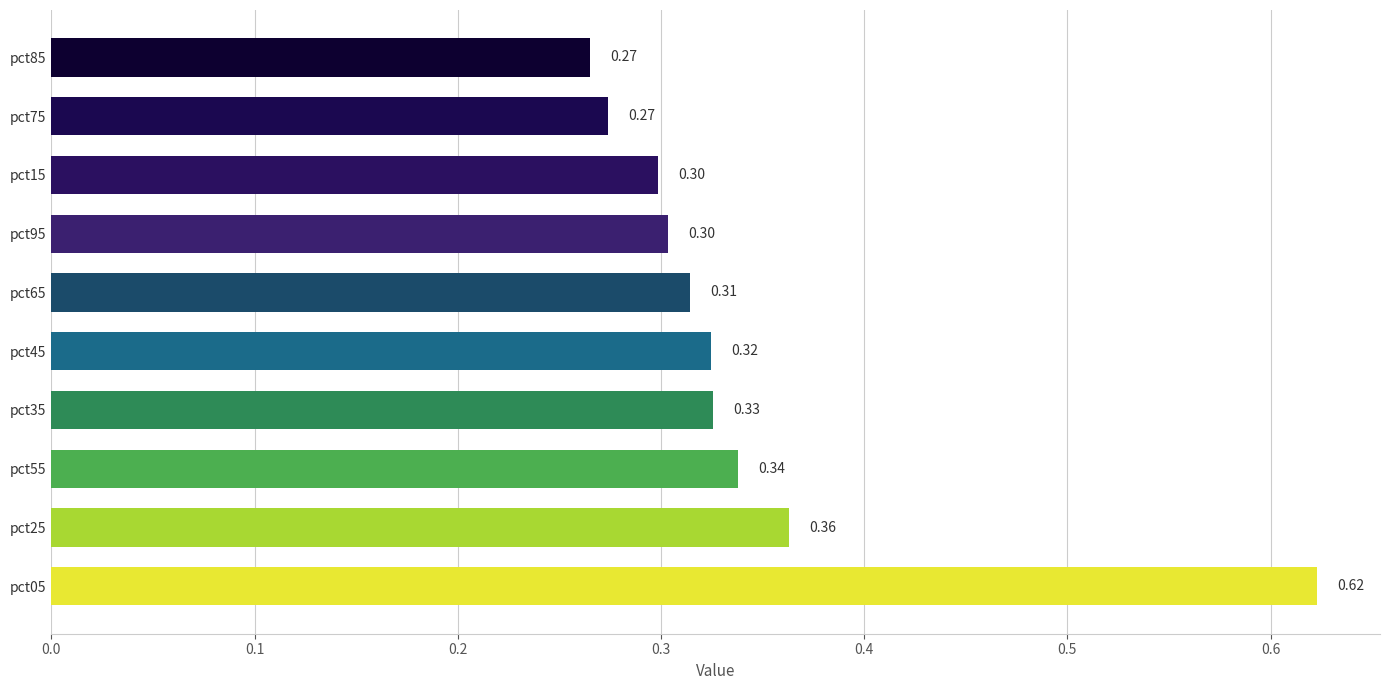

What is the average value?

0.3